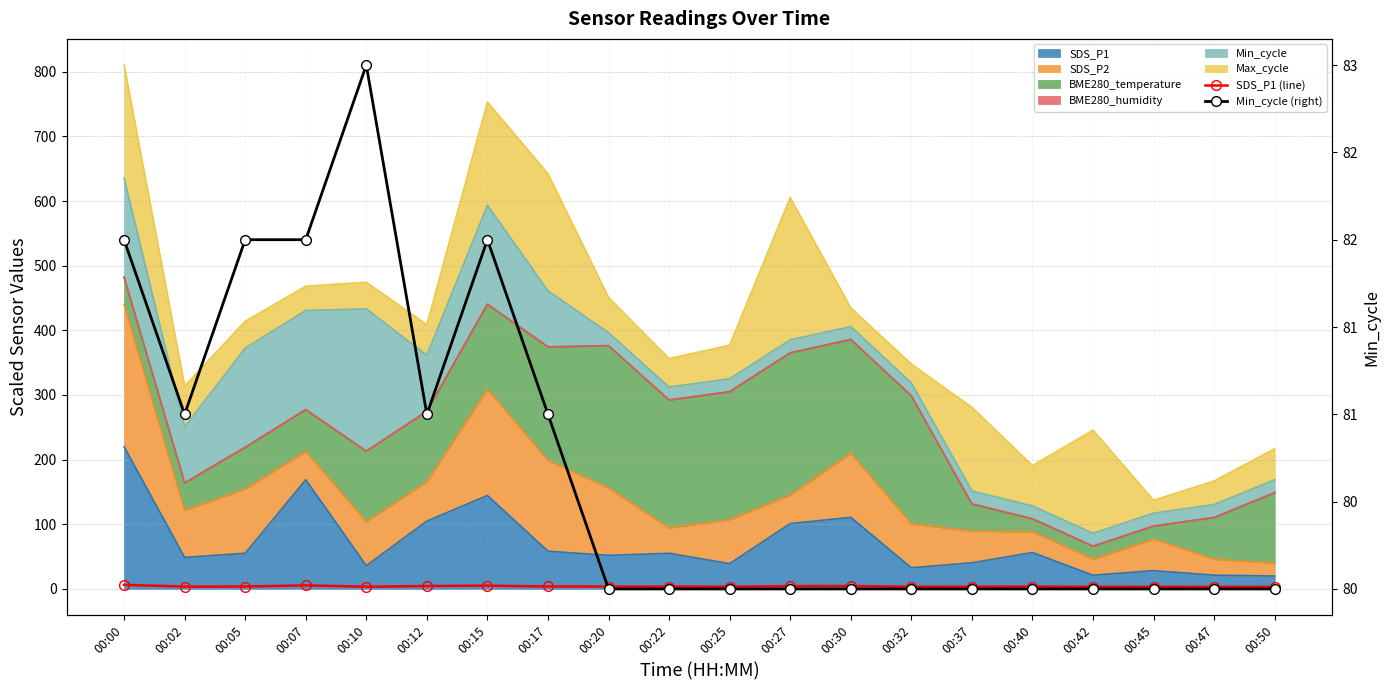

Which has a higher value, 00:17 or 00:32?

00:17